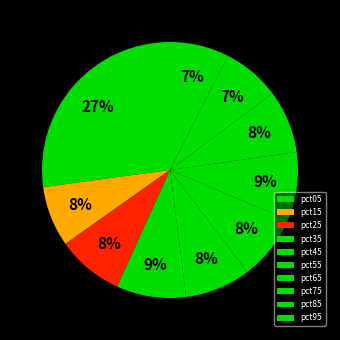

Is it true that pct85 is 1% of the pie?

False